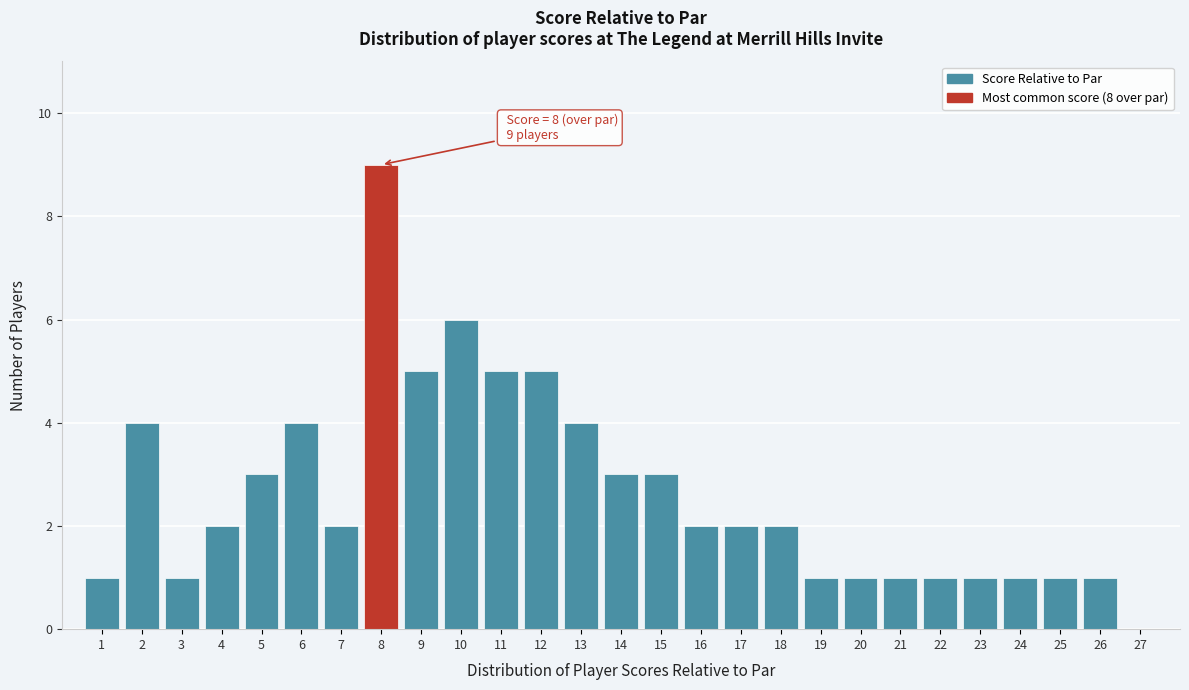

Over which range of the x-axis is the bar tallest?

7.5 to 8.5